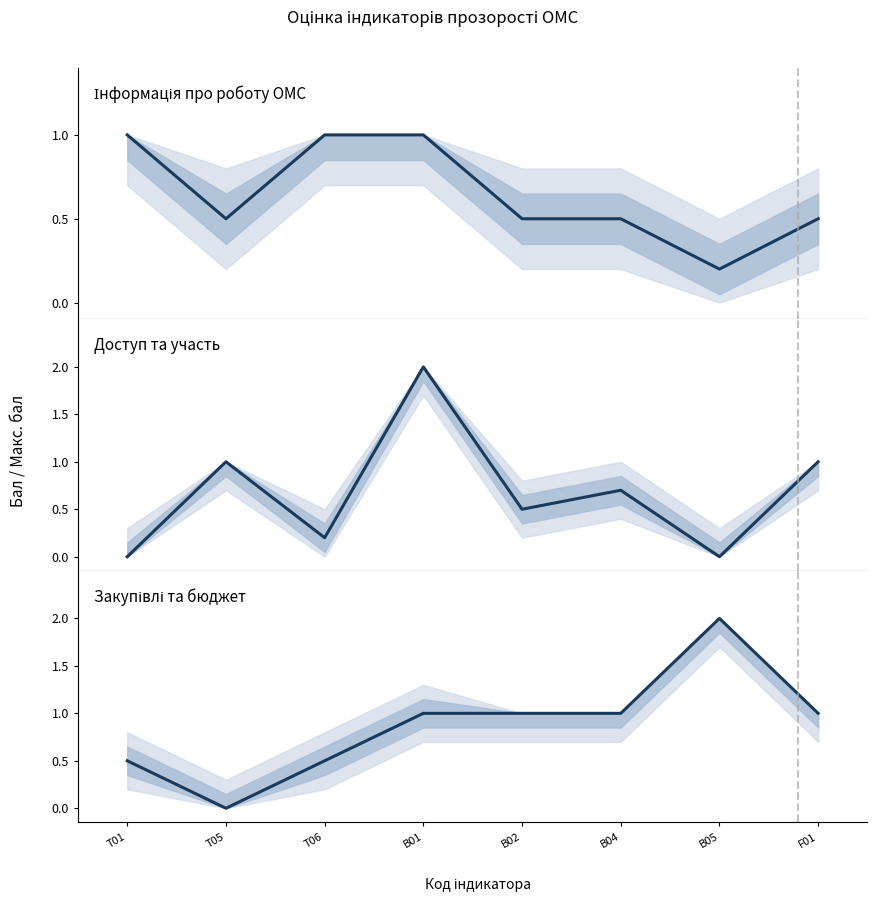

Count the number of data series in this chart.

3